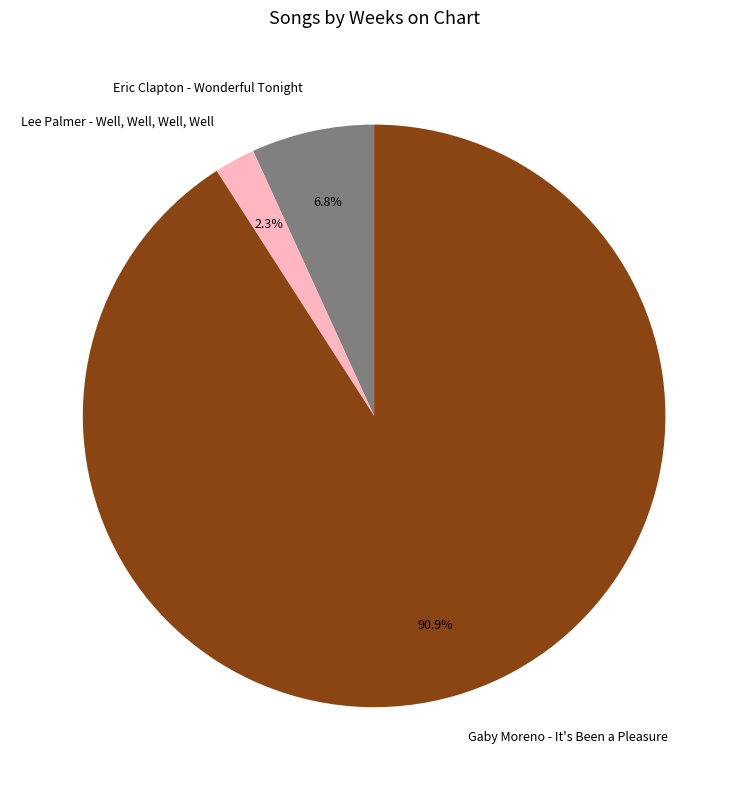

Rank the categories by value from highest to lowest.

Gaby Moreno - It's Been a Pleasure, Eric Clapton - Wonderful Tonight, Lee Palmer - Well, Well, Well, Well